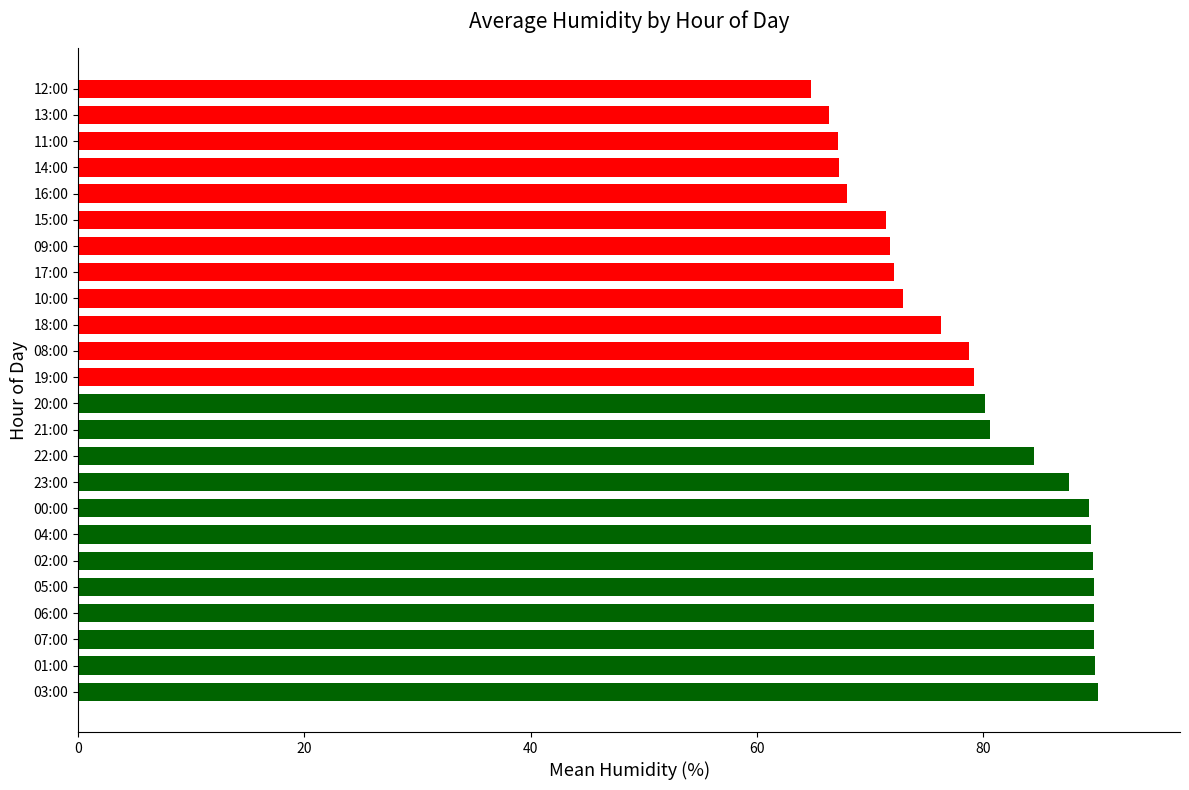

The chart shows a value of 89.8 at 06:00. True or false?

True